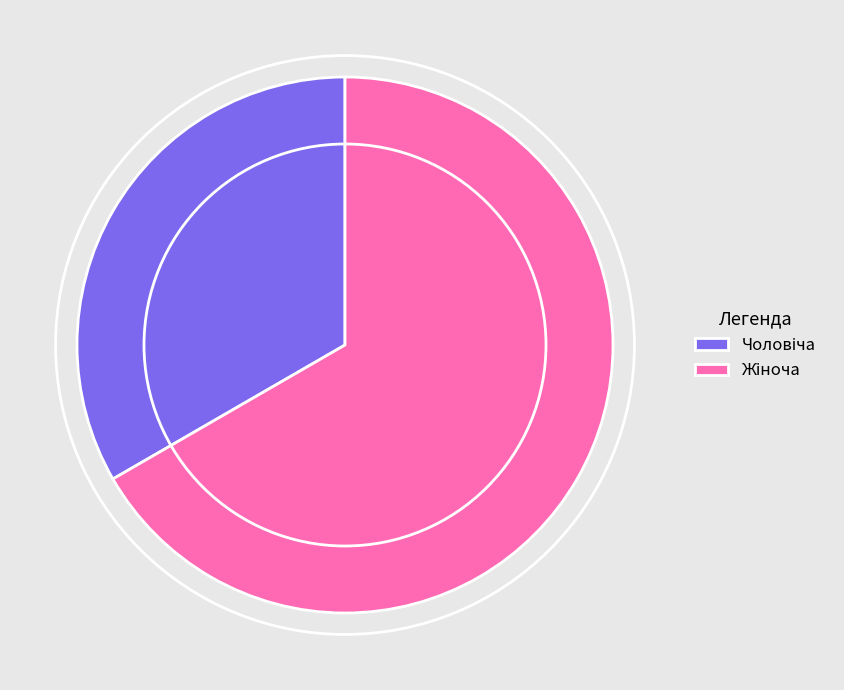

Is there a majority slice in this chart?

Yes